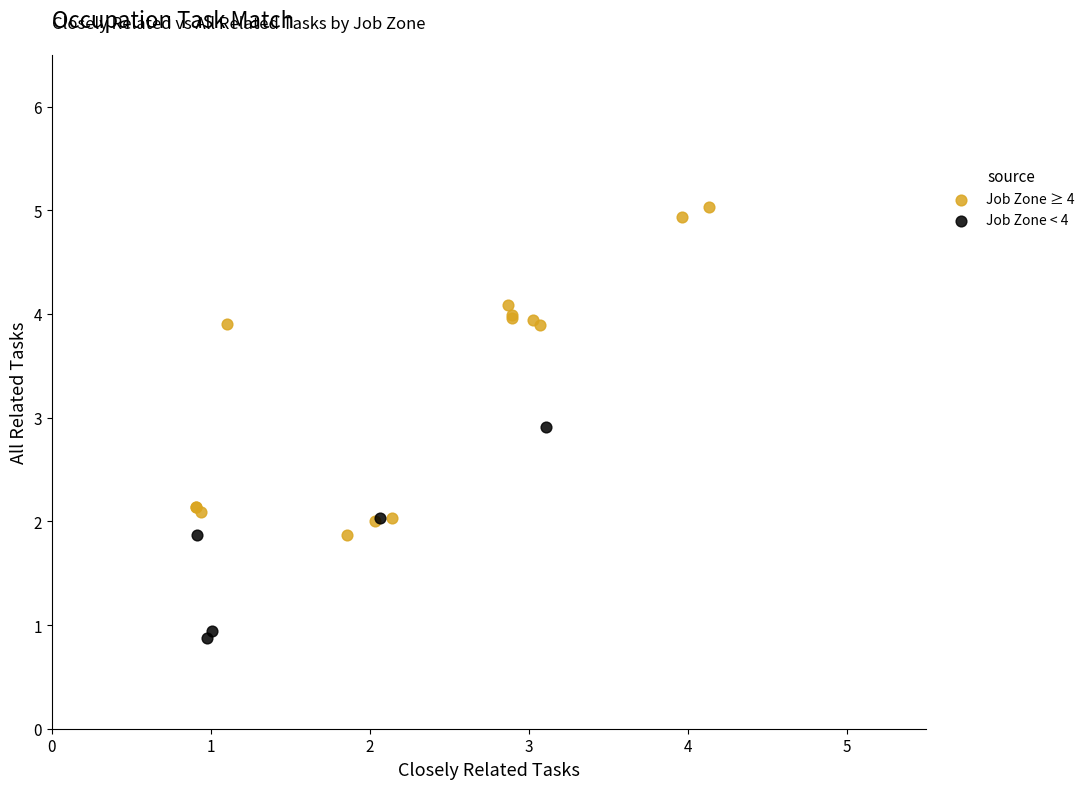

Which series has the widest spread of Y values?

Job Zone ≥ 4